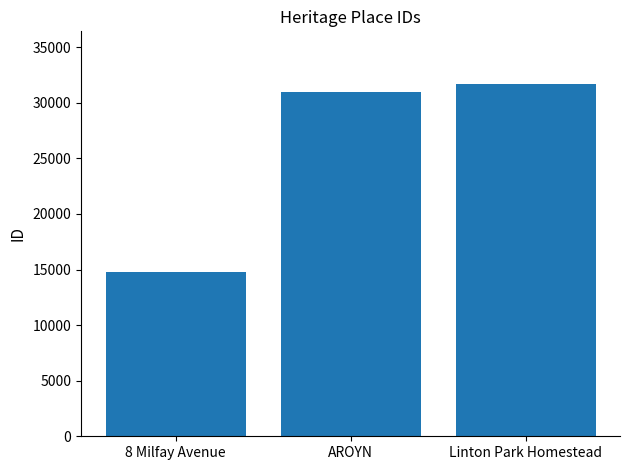

Which label corresponds to the smallest value in the chart?

8 Milfay Avenue